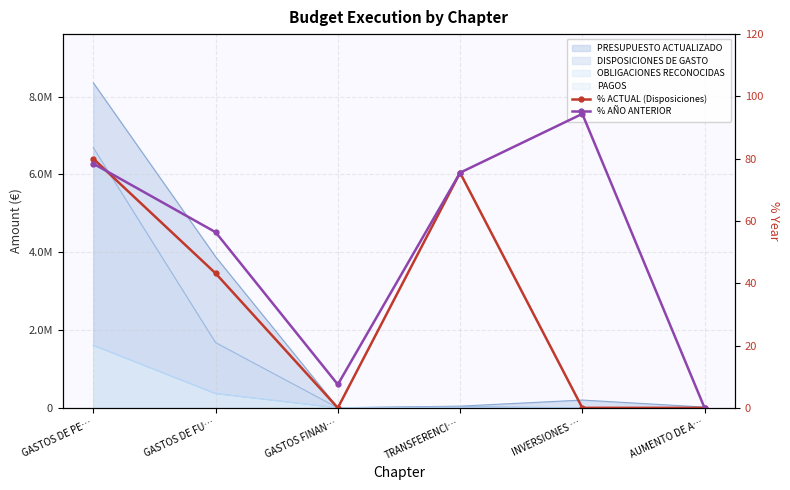

True or false: % ACTUAL (Disposiciones) and % AÑO ANTERIOR cross at least once.

True